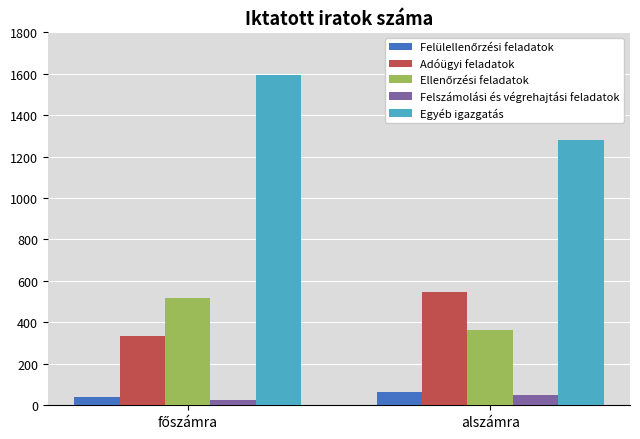

What is the maximum value shown in the chart?

1595